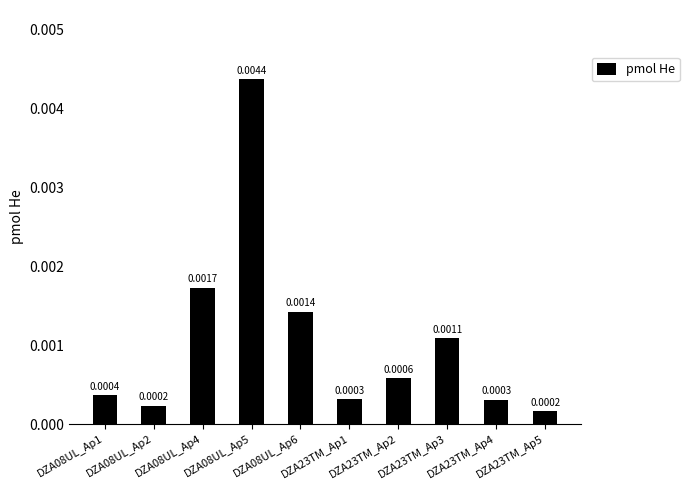

Reading left to right, list all the values displayed in this chart.

DZA08UL_Ap1=0.0	DZA08UL_Ap2=0.0	DZA08UL_Ap4=0.0	DZA08UL_Ap5=0.0	DZA08UL_Ap6=0.0	DZA23TM_Ap1=0.0	DZA23TM_Ap2=0.0	DZA23TM_Ap3=0.0	DZA23TM_Ap4=0.0	DZA23TM_Ap5=0.0